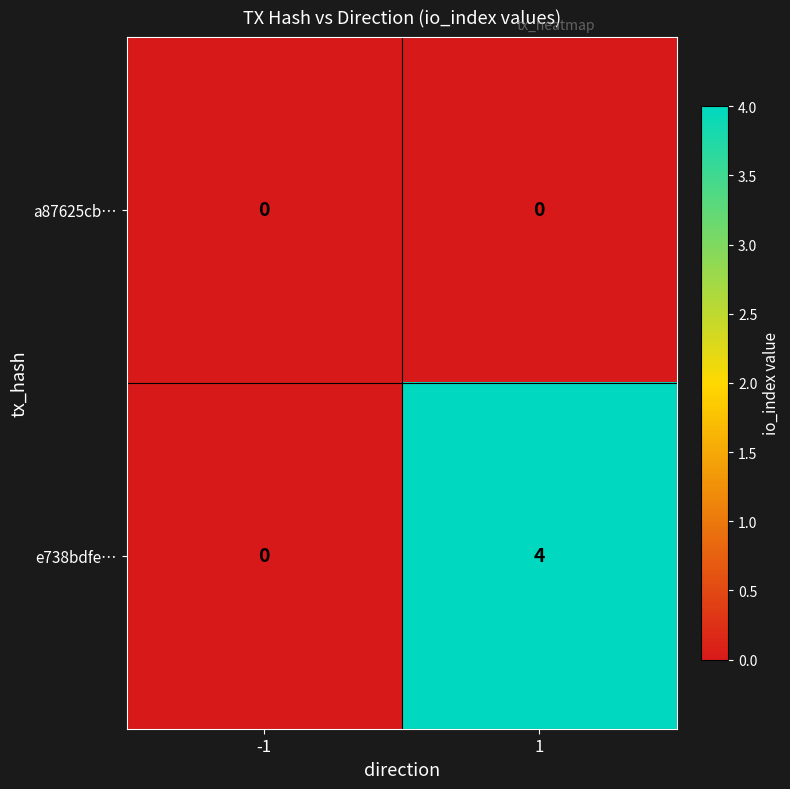

Rank the series by their average value, from lowest to highest.

a87625cb…, e738bdfe…